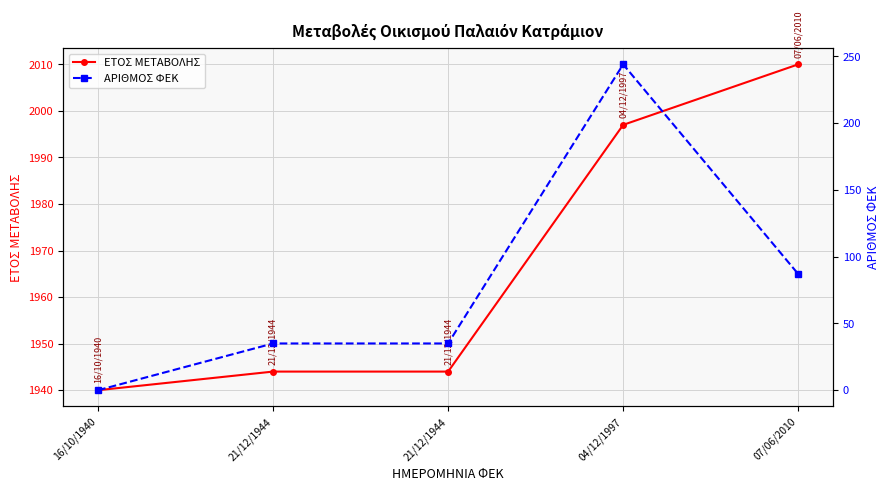

What is the spread (max minus min) of values at 21/12/1944?

1909